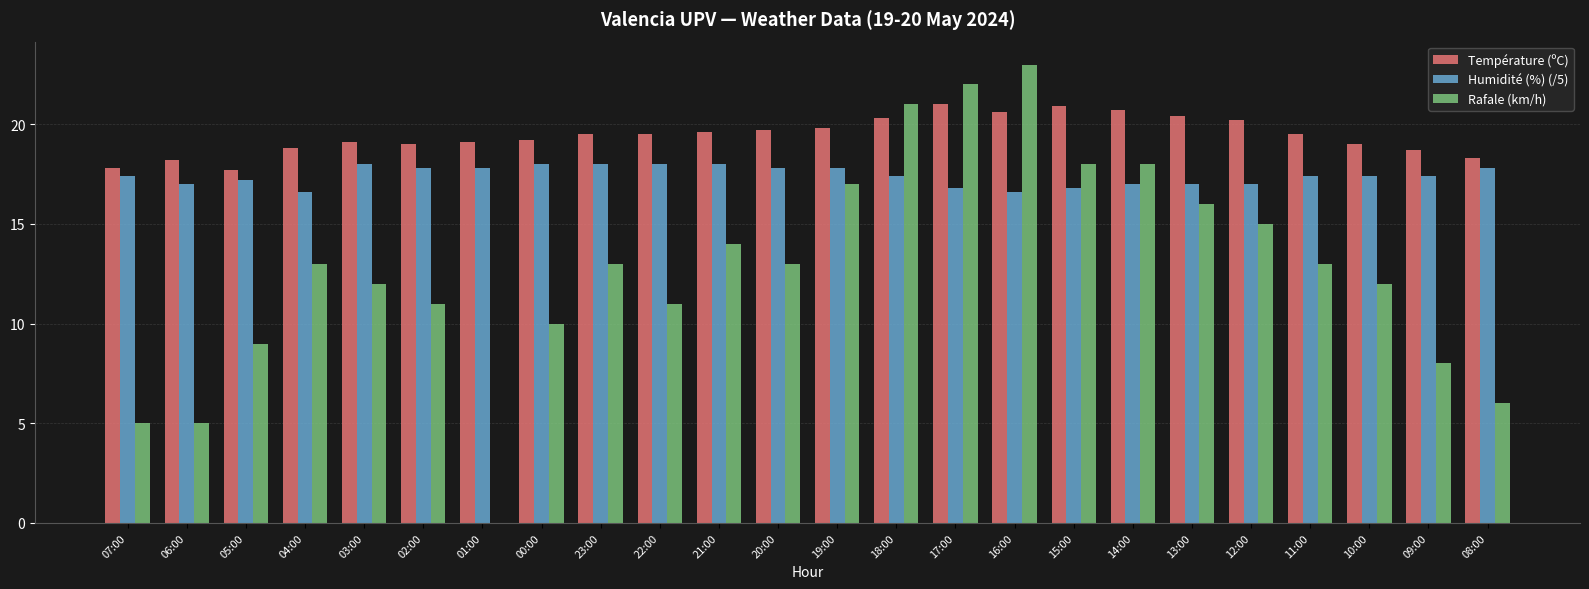

What is the maximum value shown in the chart?

23.0